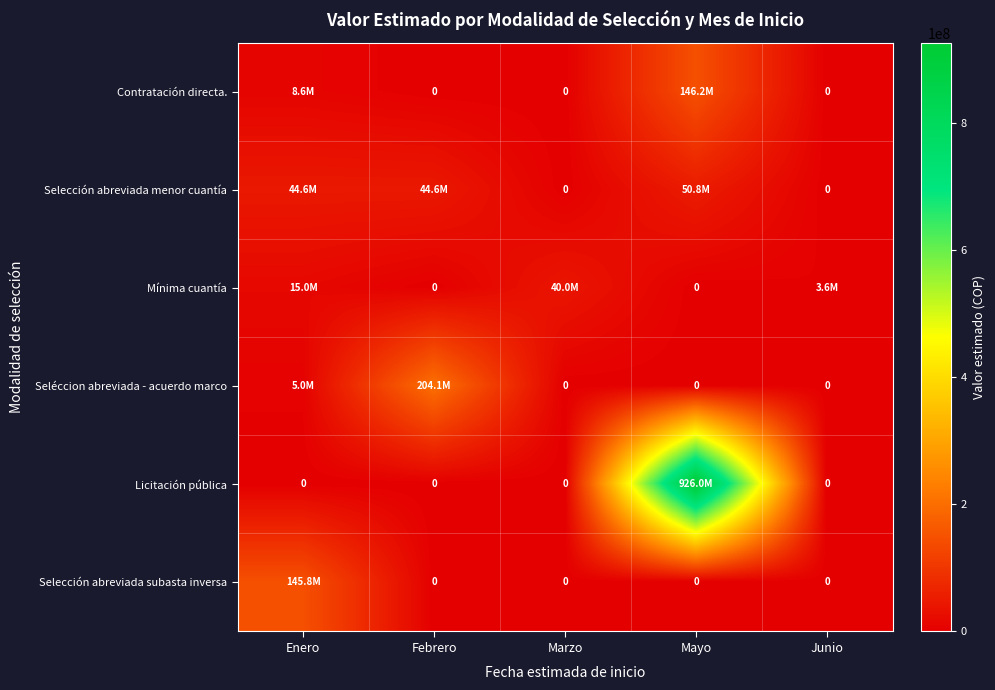

What is the spread (max minus min) of values at Enero?

145800000